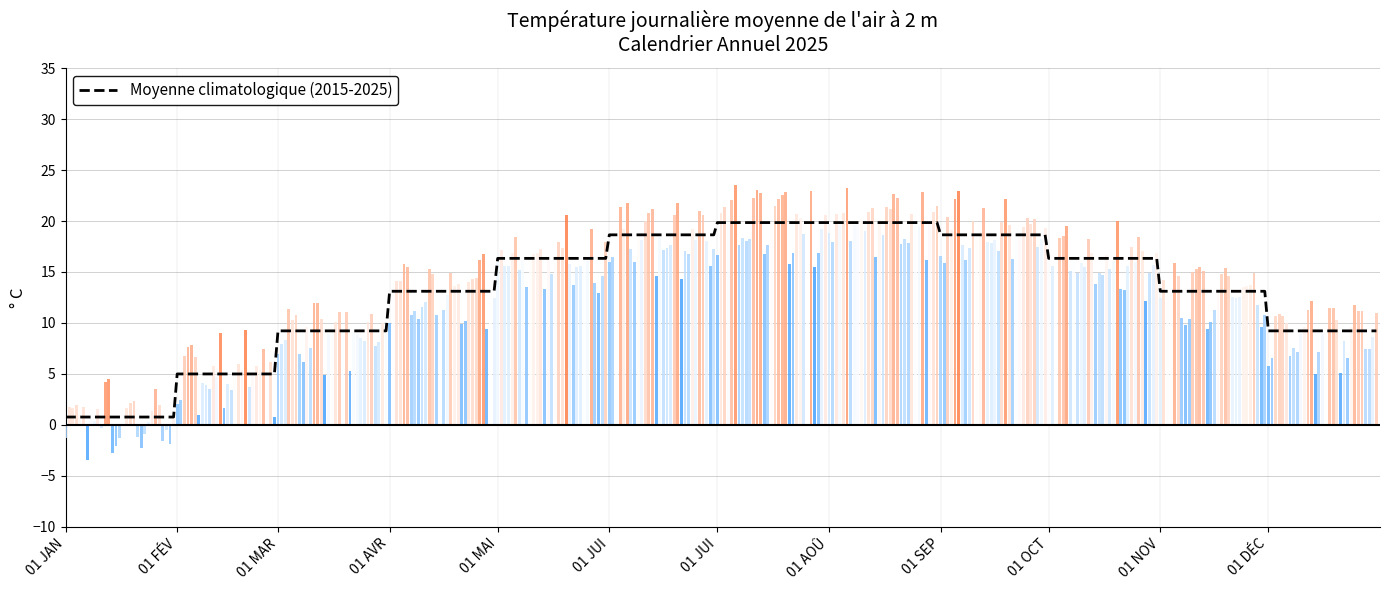

Which has a higher value, 18 or 13?

18